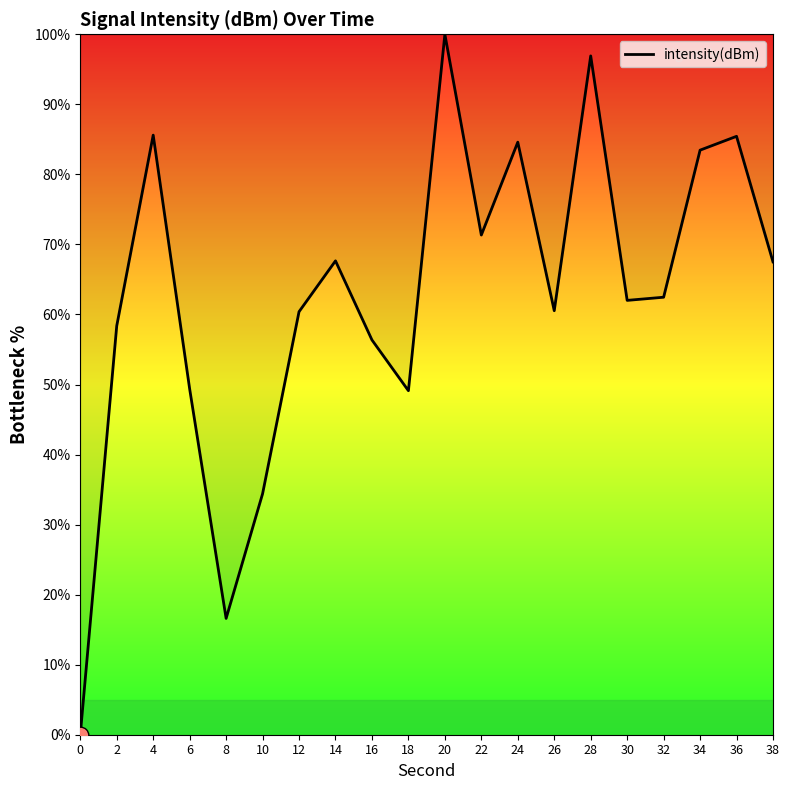

What is the difference between the maximum and minimum values?

100.0